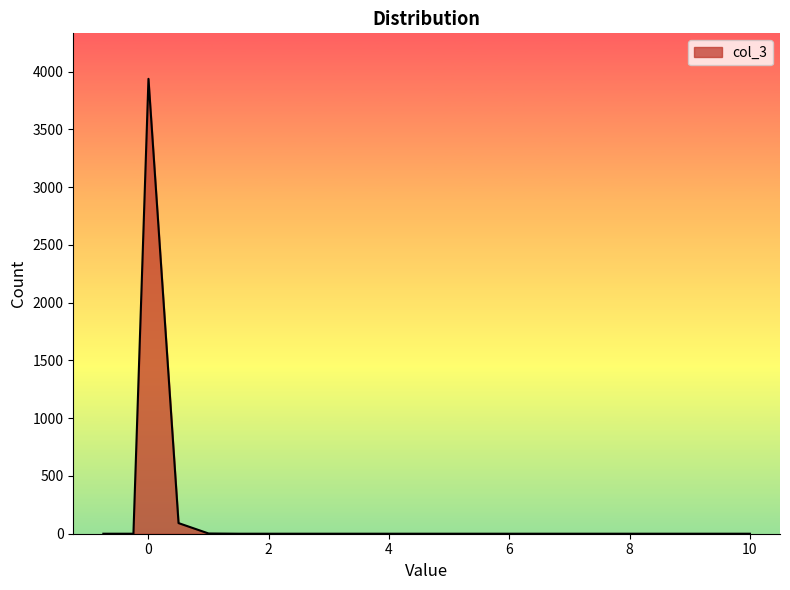

What is the difference between the maximum and minimum values?

3938